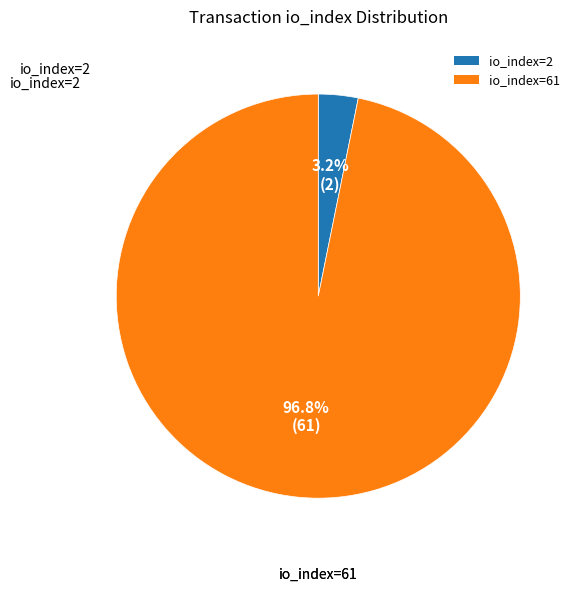

To the nearest percent, what is the difference between the largest and smallest slice percentages?

94%